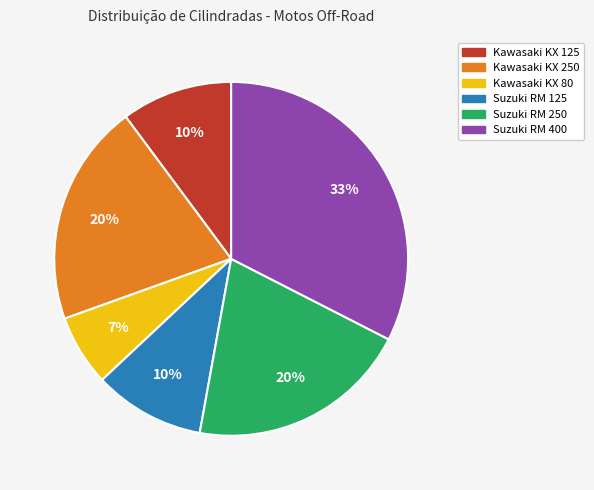

Which category has the smallest portion of the pie?

Kawasaki KX 80